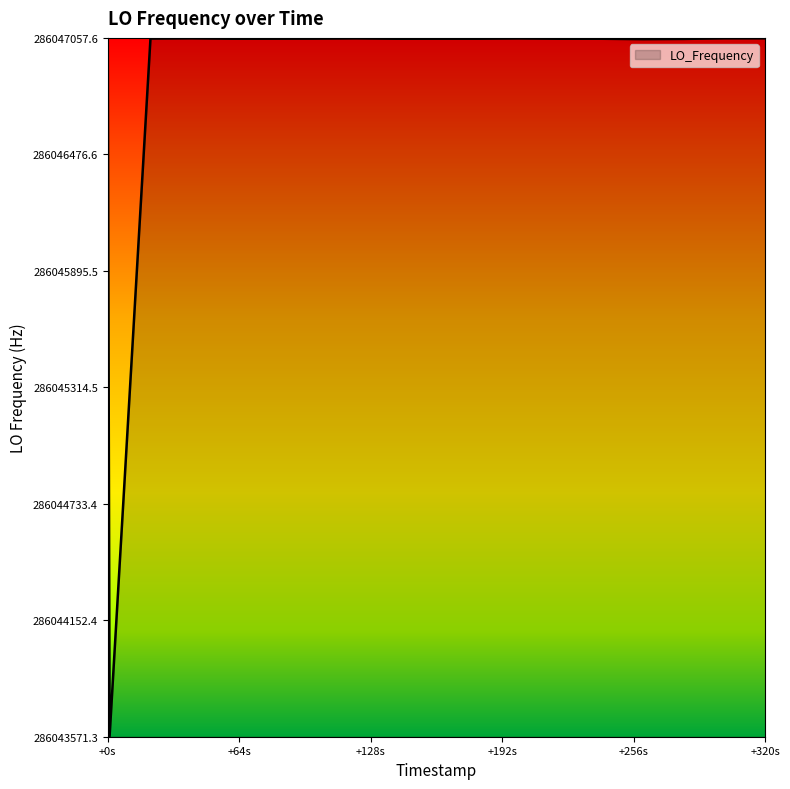

What is the difference between the maximum and minimum values?

3482.3